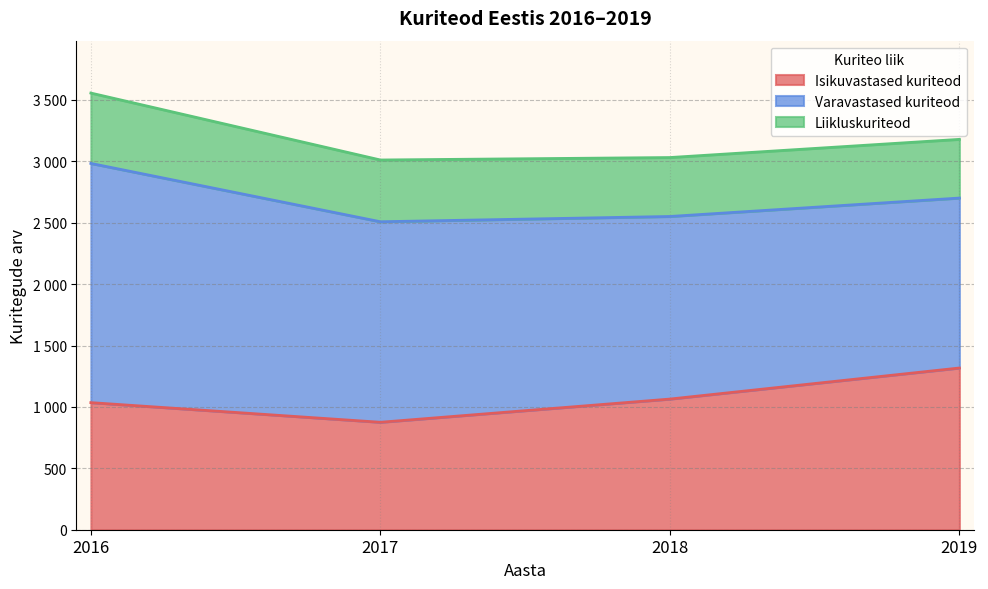

Rank the series by their average value, from lowest to highest.

Liikluskuriteod, Isikuvastased kuriteod, Varavastased kuriteod